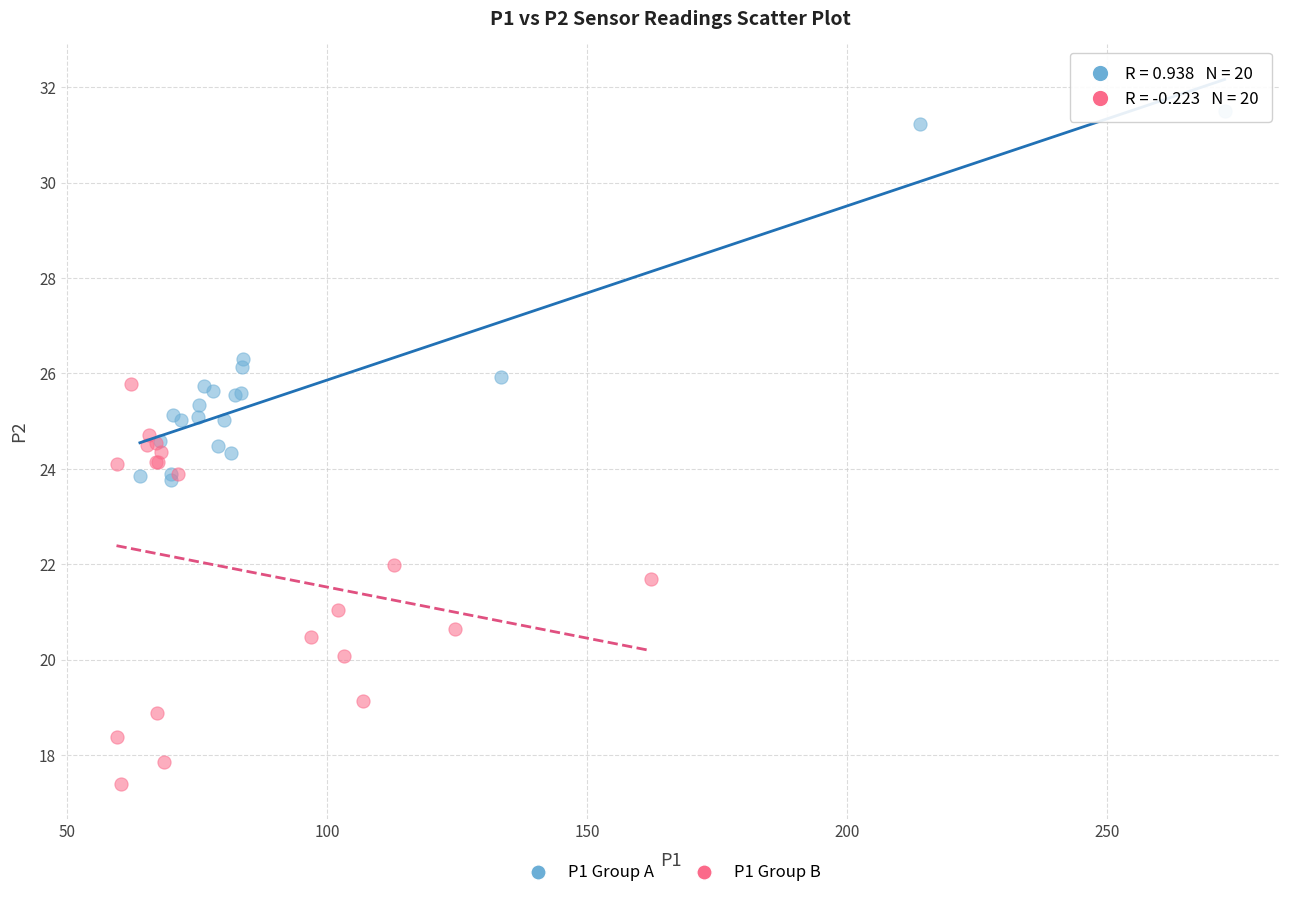

Which series has the widest spread of Y values?

P1 Group B